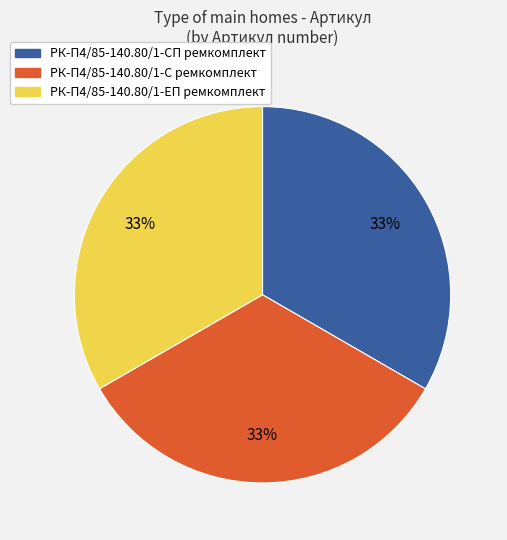

Is РК-П4/85-140.80/1-С ремкомплект the majority of the pie?

No